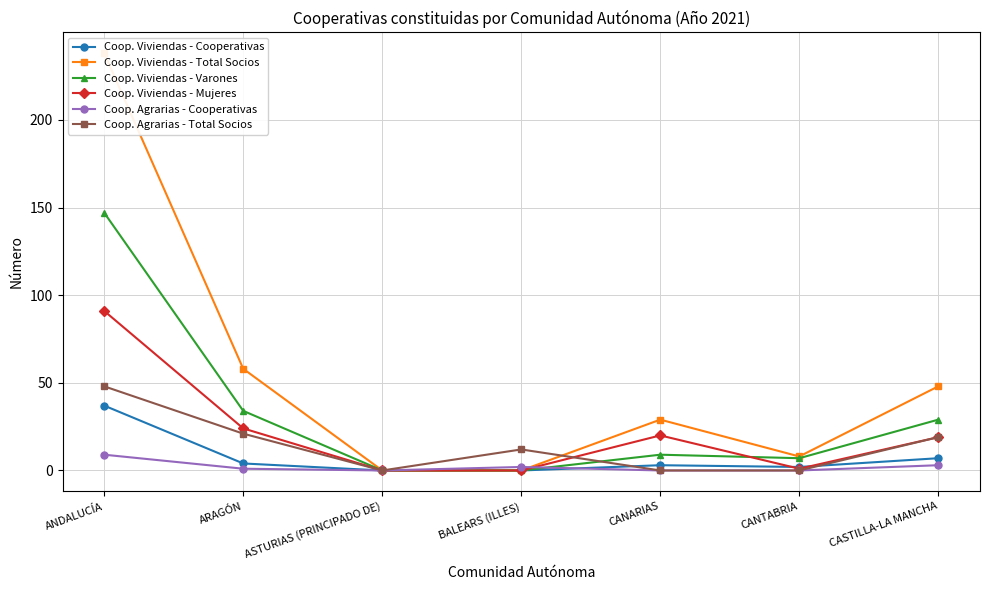

What is the value of the Coop. Viviendas - Varones point at the 7th from the left?

29